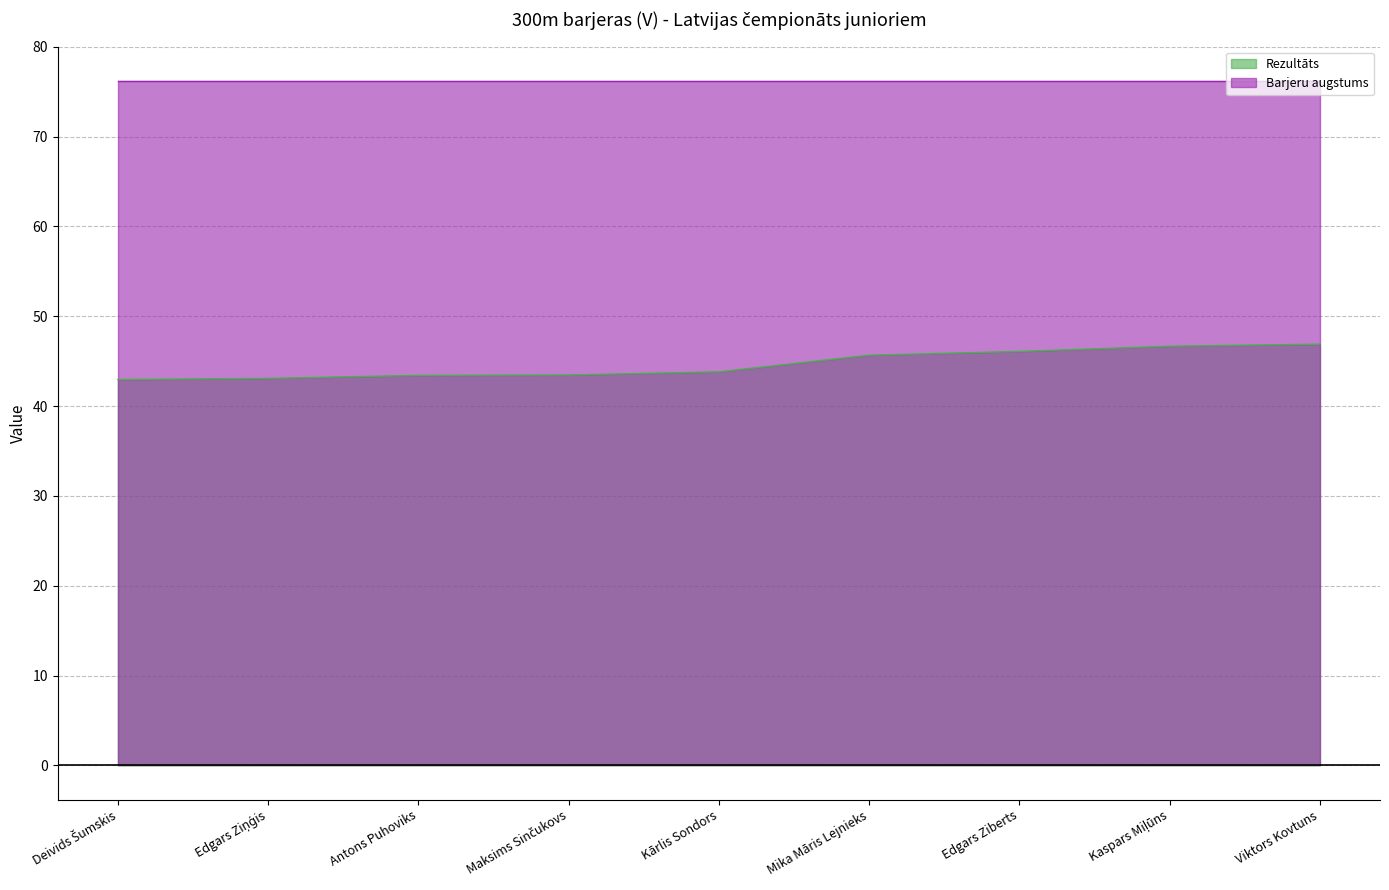

Reading left to right, extract all data points from this chart.

Deivids Šumskis=43.0	Edgars Ziņģis=43.1	Antons Puhoviks=43.4	Maksims Sinčukovs=43.5	Kārlis Sondors=43.8	Mika Māris Lejnieks=45.7	Edgars Ziberts=46.1	Kaspars Miļūns=46.7	Viktors Kovtuns=46.9